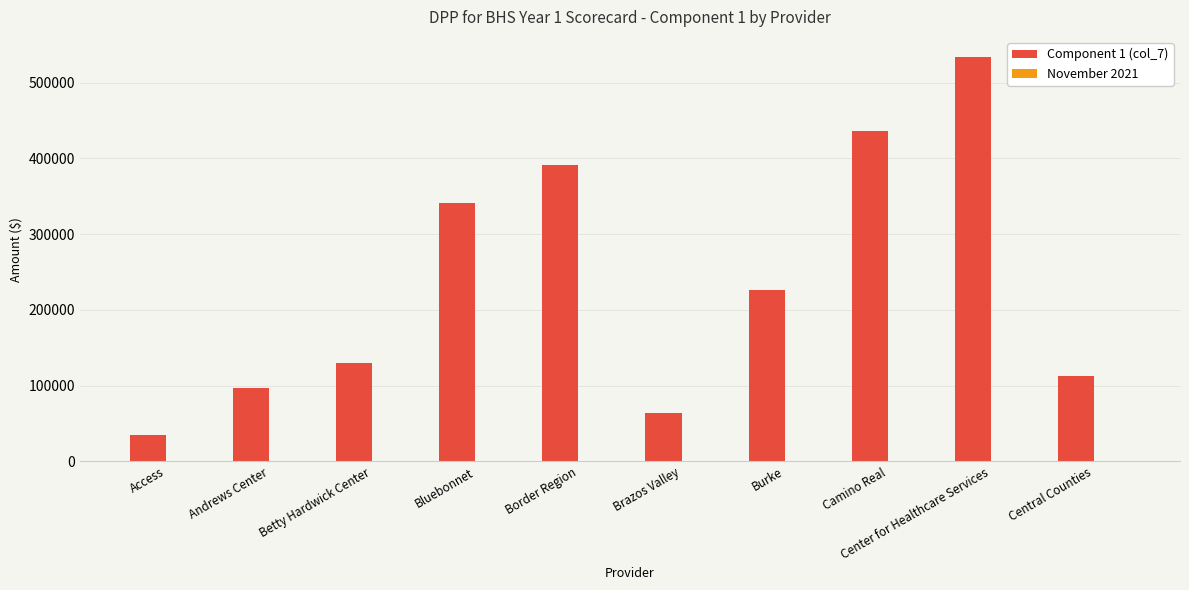

What is the approximate value at Brazos Valley?

63386.2